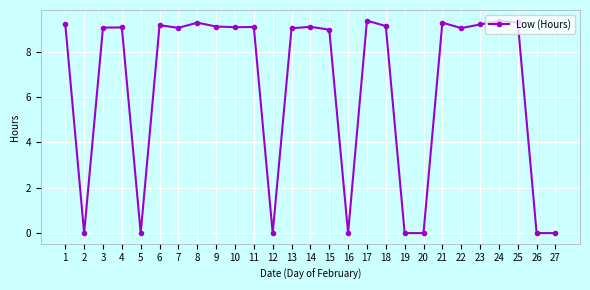

What is the value of the 14th point from the left?

9.1